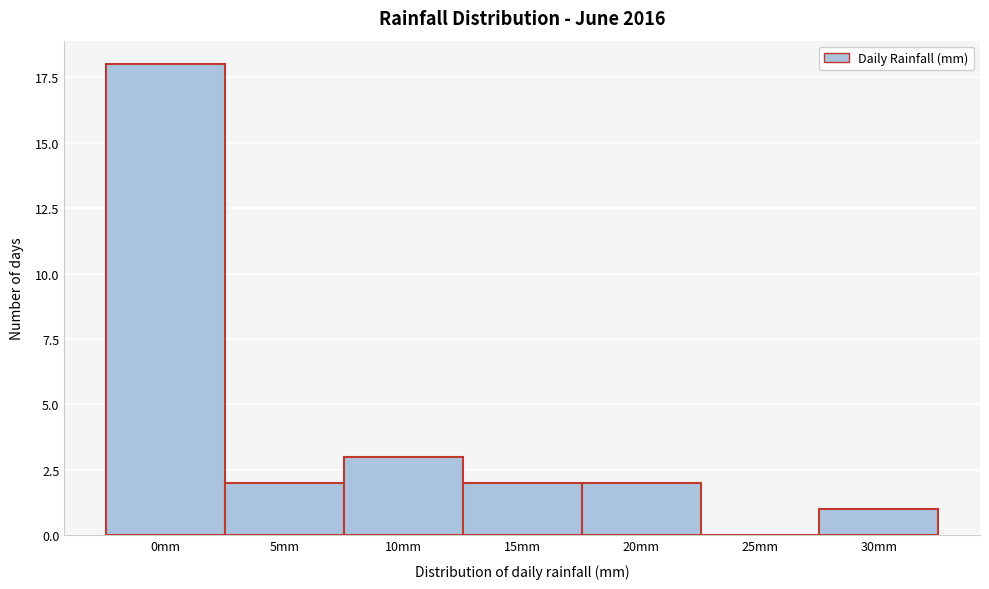

Reading left to right, transcribe all the data shown in this chart.

0mm=18	5mm=2	10mm=3	15mm=2	20mm=2	25mm=0	30mm=1